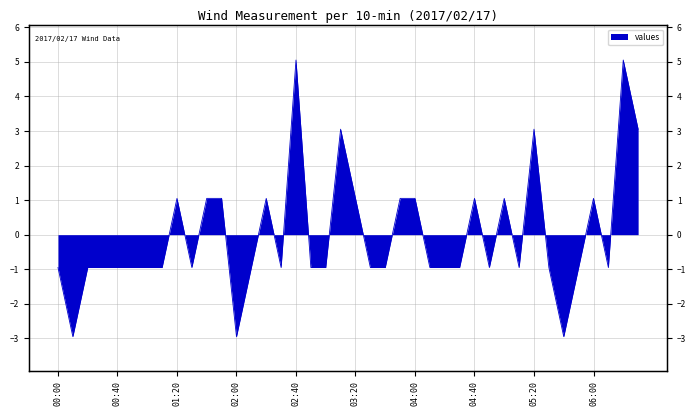

What is the difference between the maximum and minimum values?

8.0